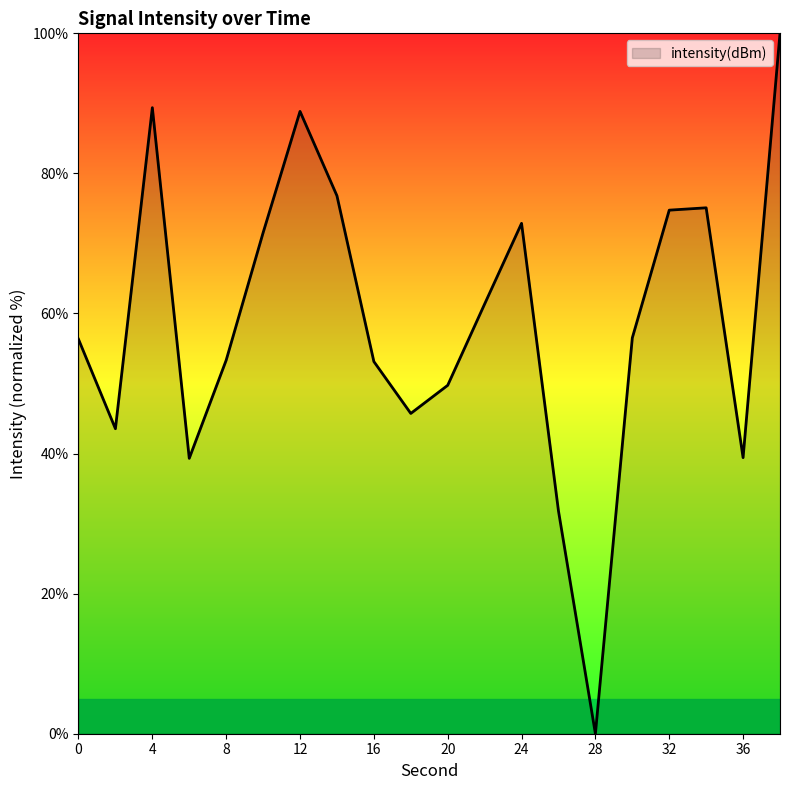

What is the greatest value displayed?

100.0